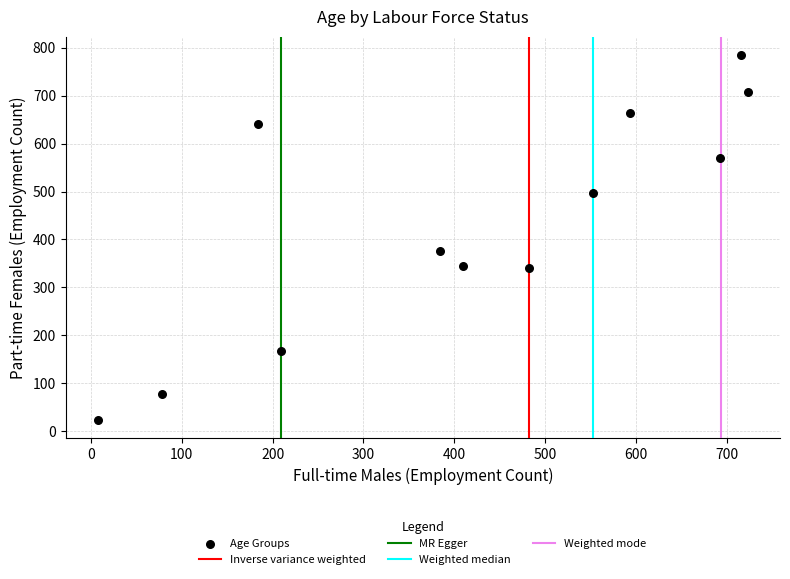

What Y value in the scatter plot is closest to 404?

376